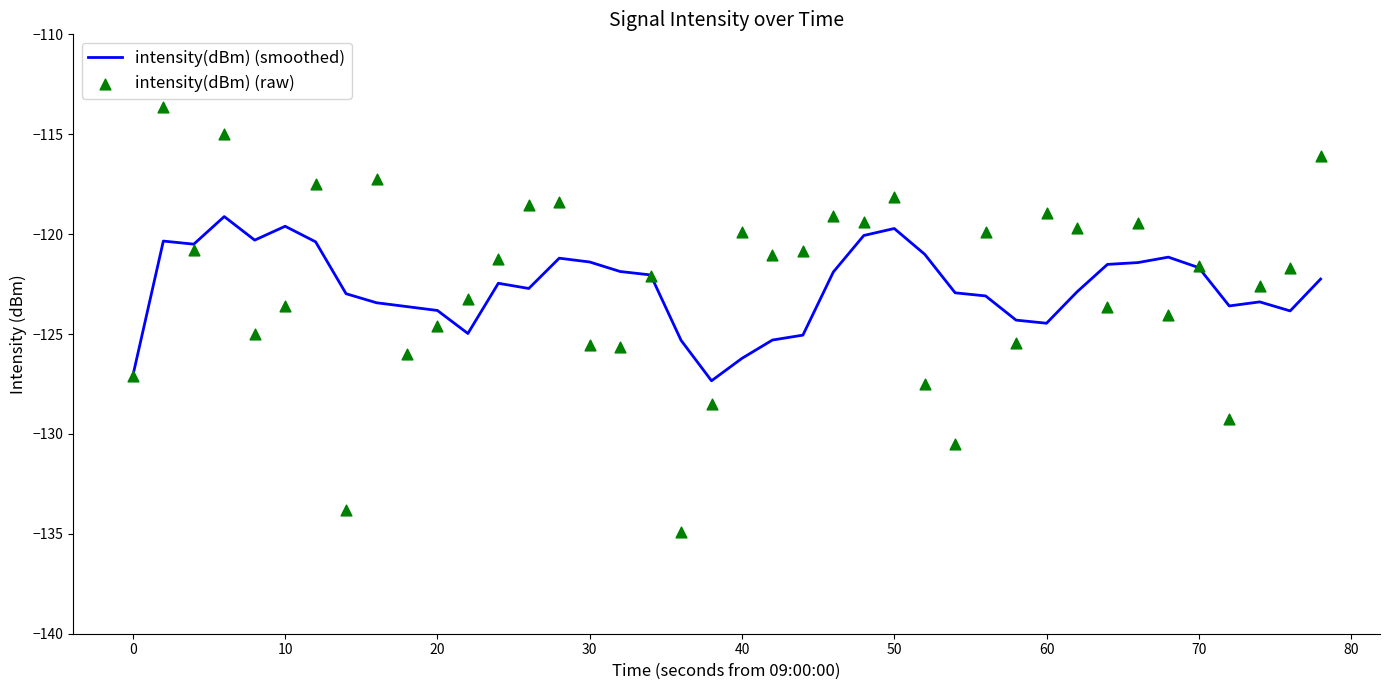

Which series has the widest spread of Y values?

intensity(dBm) (raw)